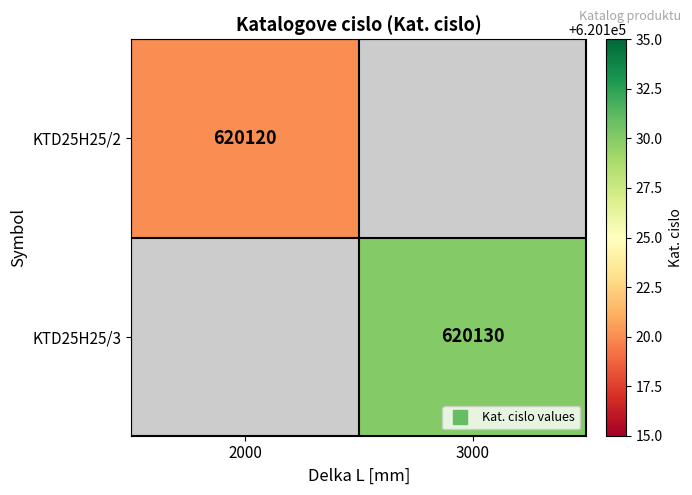

What is the minimum value shown in the chart?

620120.0